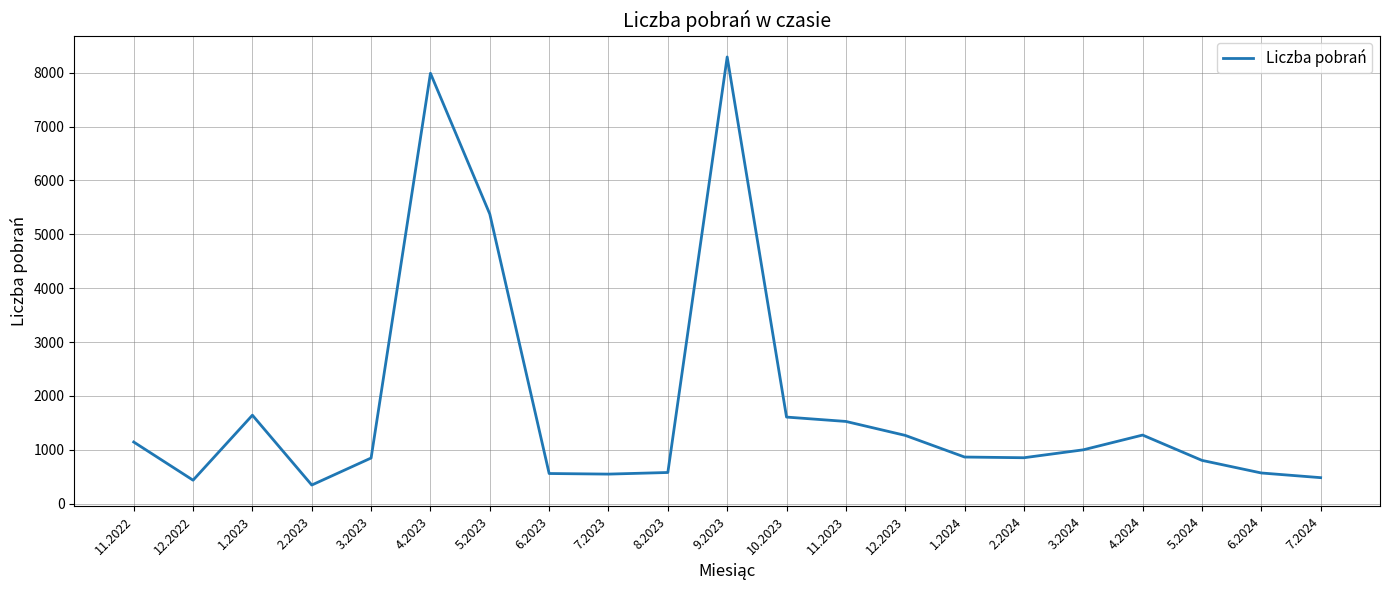

What is the greatest value displayed?

8293